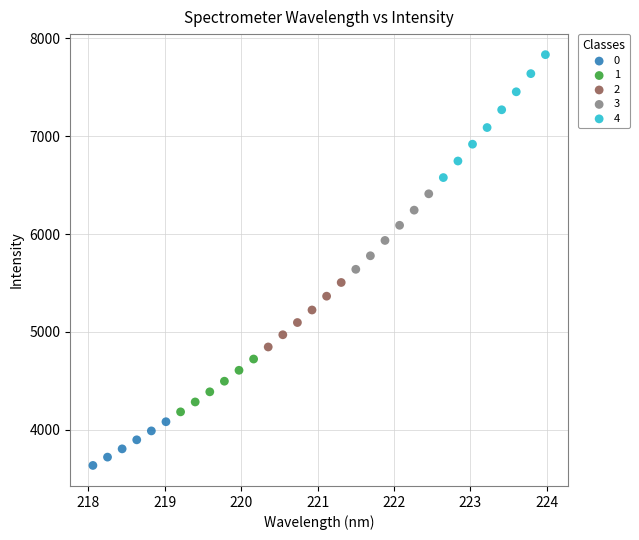

Which series has the widest spread of Y values?

4